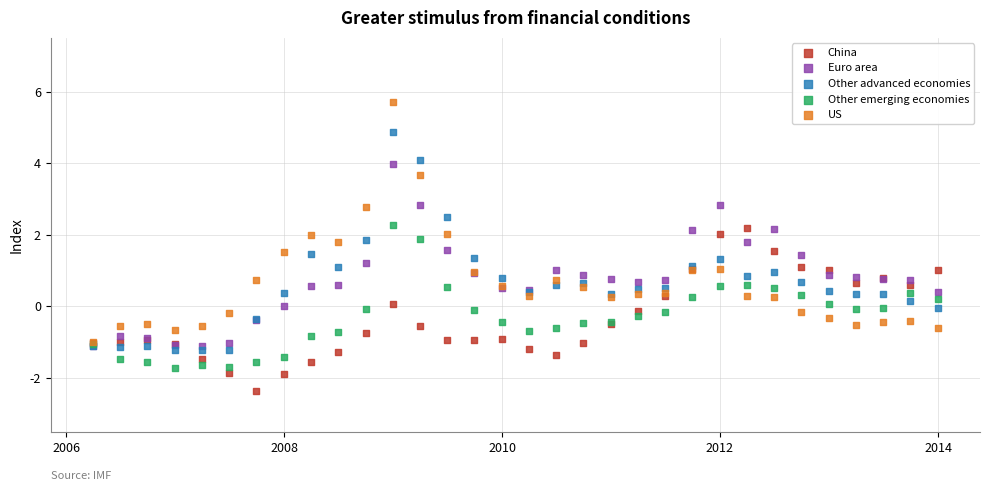

What are all the series names shown in the legend?

China, Euro area, Other advanced economies, Other emerging economies, US